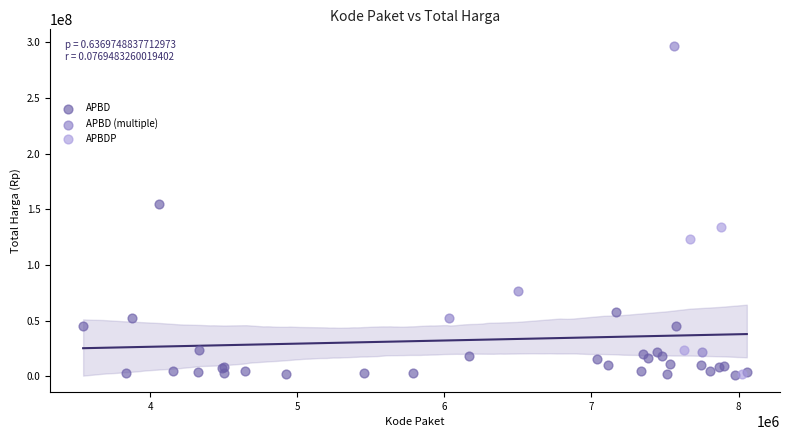

Which series contains the highest Y value?

APBD (multiple)